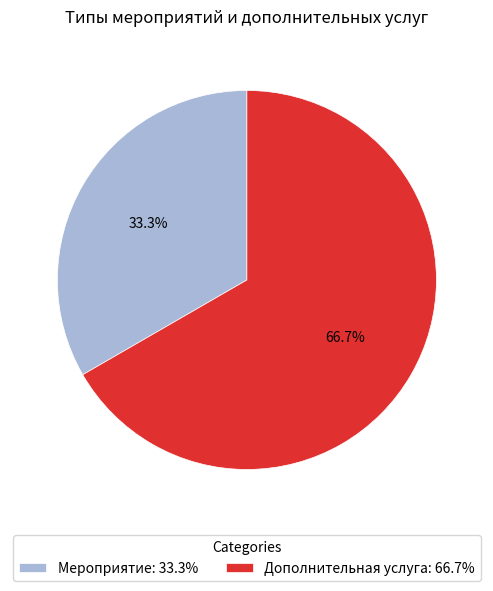

What is the largest slice in the pie chart?

Дополнительная услуга